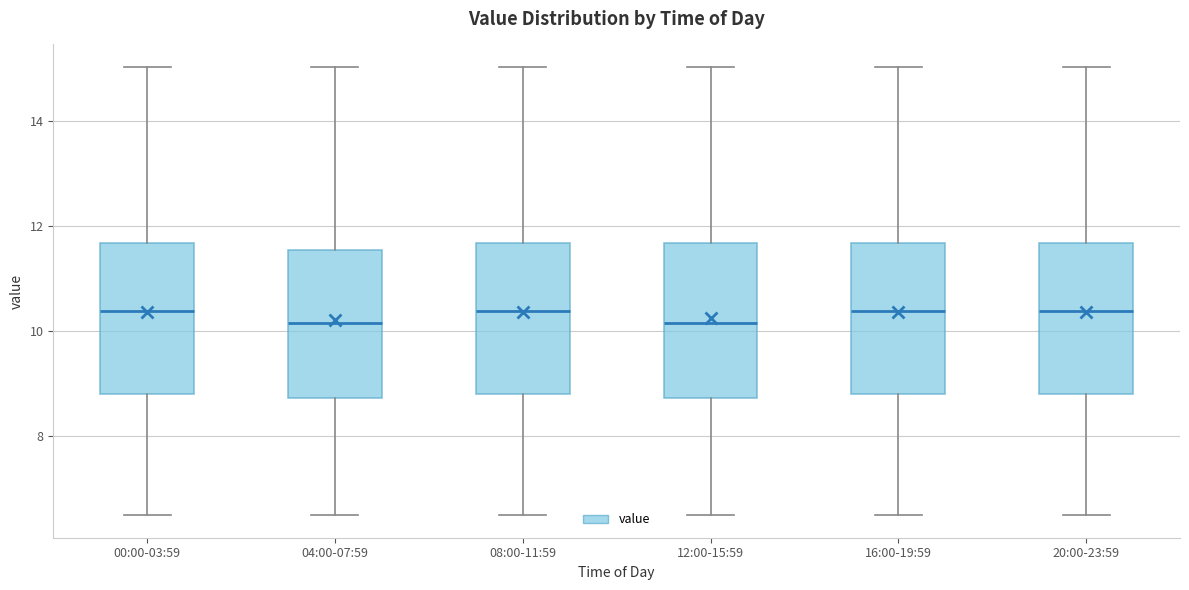

Reading left to right, read every box against the y-axis: the position of its median line, the range the box covers, and the ends of its whiskers. The values are not printed on the chart, so give them approximately, as read against the axis.

00:00-03:59: median 10.4, box 8.8 to 11.6, whiskers 6.6 to 15.0
04:00-07:59: median 10.2, box 8.8 to 11.6, whiskers 6.6 to 15.0
08:00-11:59: median 10.4, box 8.8 to 11.6, whiskers 6.6 to 15.0
12:00-15:59: median 10.2, box 8.8 to 11.6, whiskers 6.6 to 15.0
16:00-19:59: median 10.4, box 8.8 to 11.6, whiskers 6.6 to 15.0
20:00-23:59: median 10.4, box 8.8 to 11.6, whiskers 6.6 to 15.0